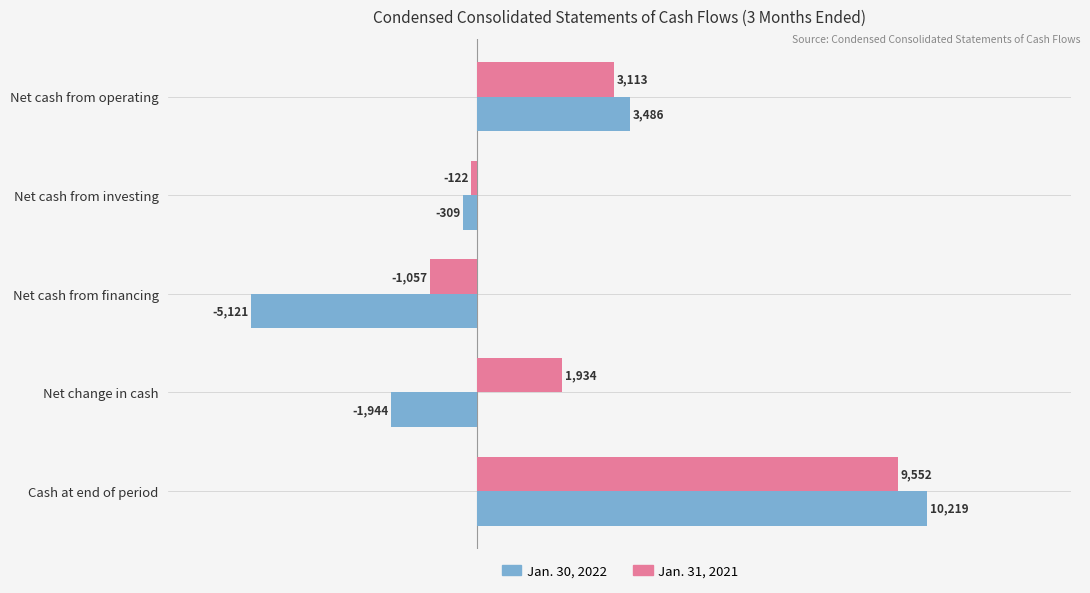

What is the maximum value shown in the chart?

10219